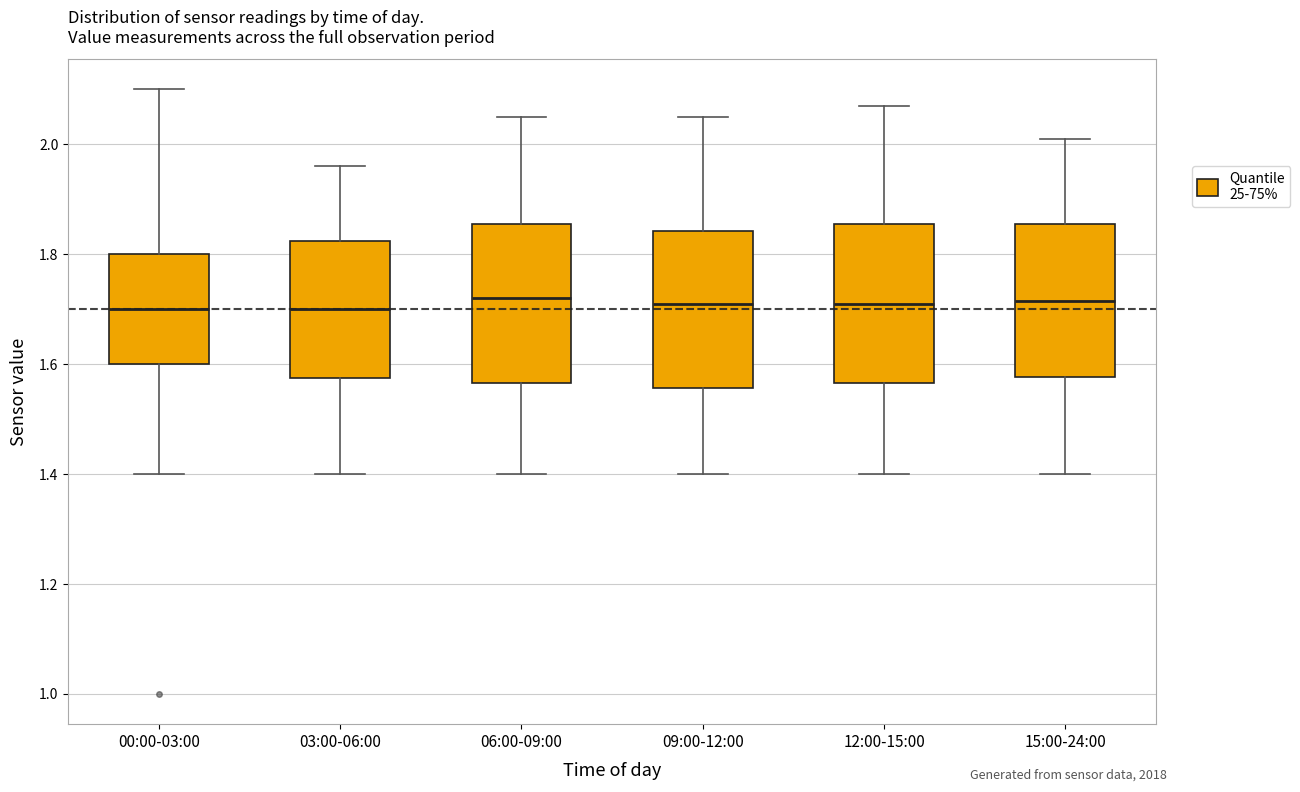

Where is the upper edge of the box for 06:00-09:00 on the y-axis? The values are not printed on the chart, so give them approximately, as read against the axis.

1.86